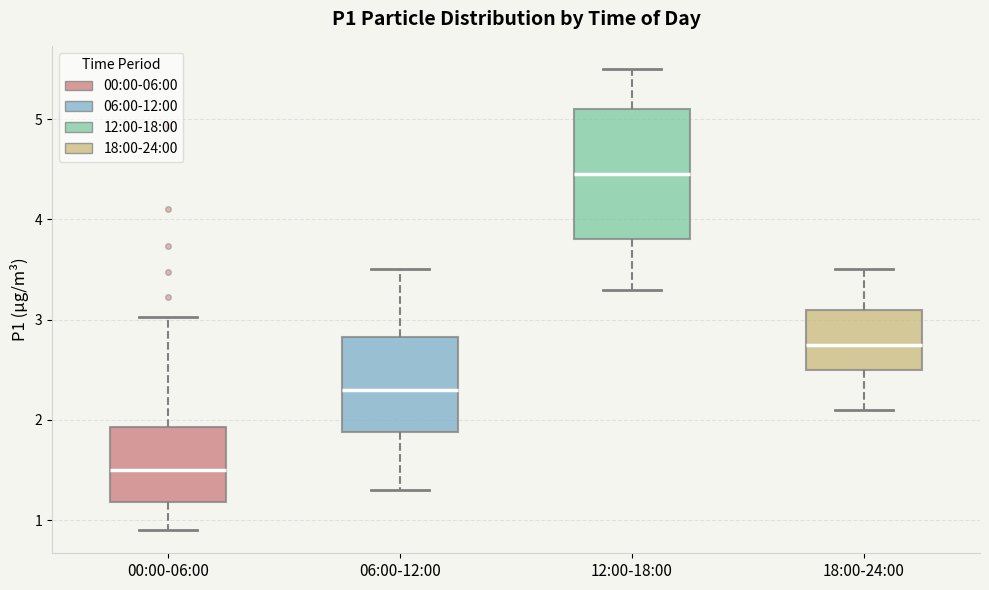

Which box's median line is the highest?

12:00-18:00